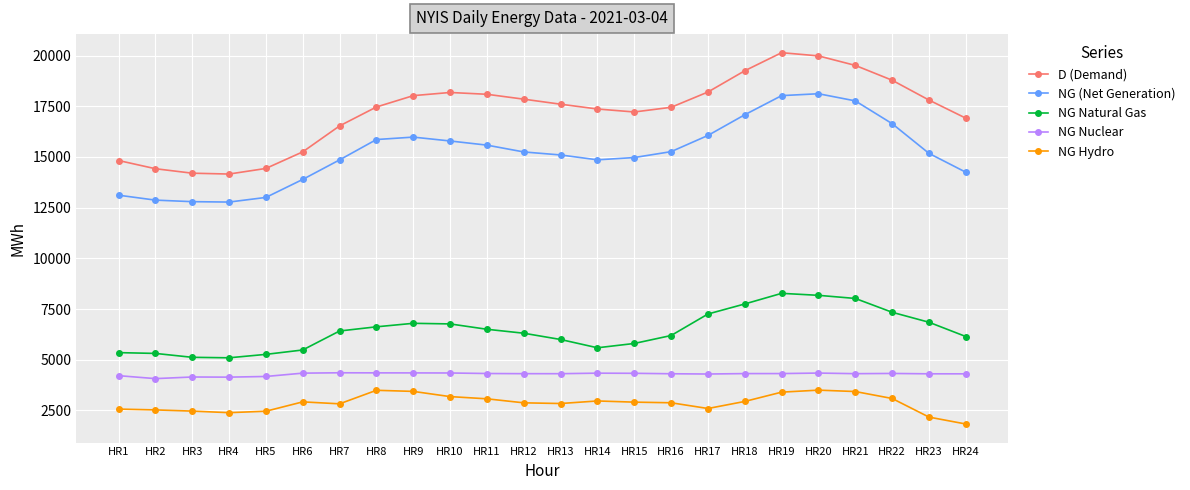

True or false: NG Hydro and NG (Net Generation) cross at least once.

False